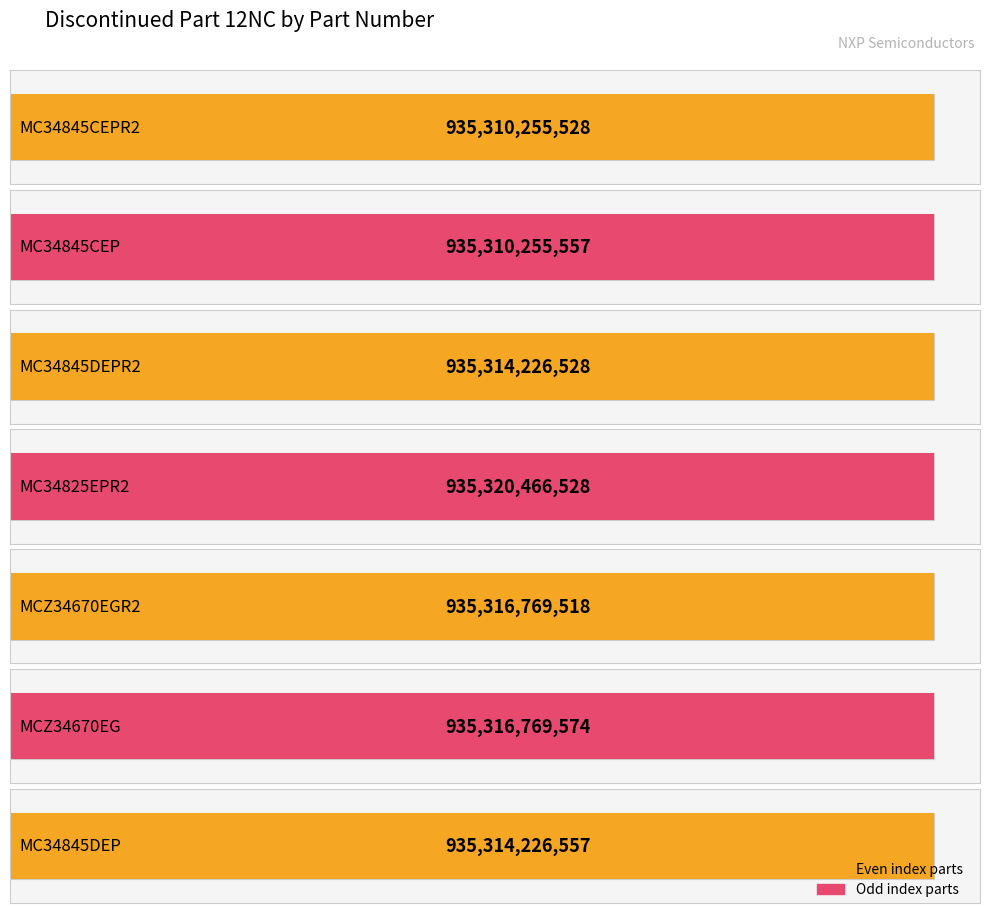

What is the difference between the values at MCZ34670EGR2 and MCZ34670EG?

56